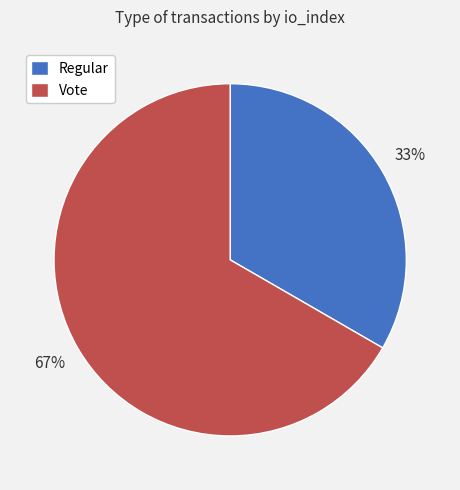

Count the number of slices in the pie.

2